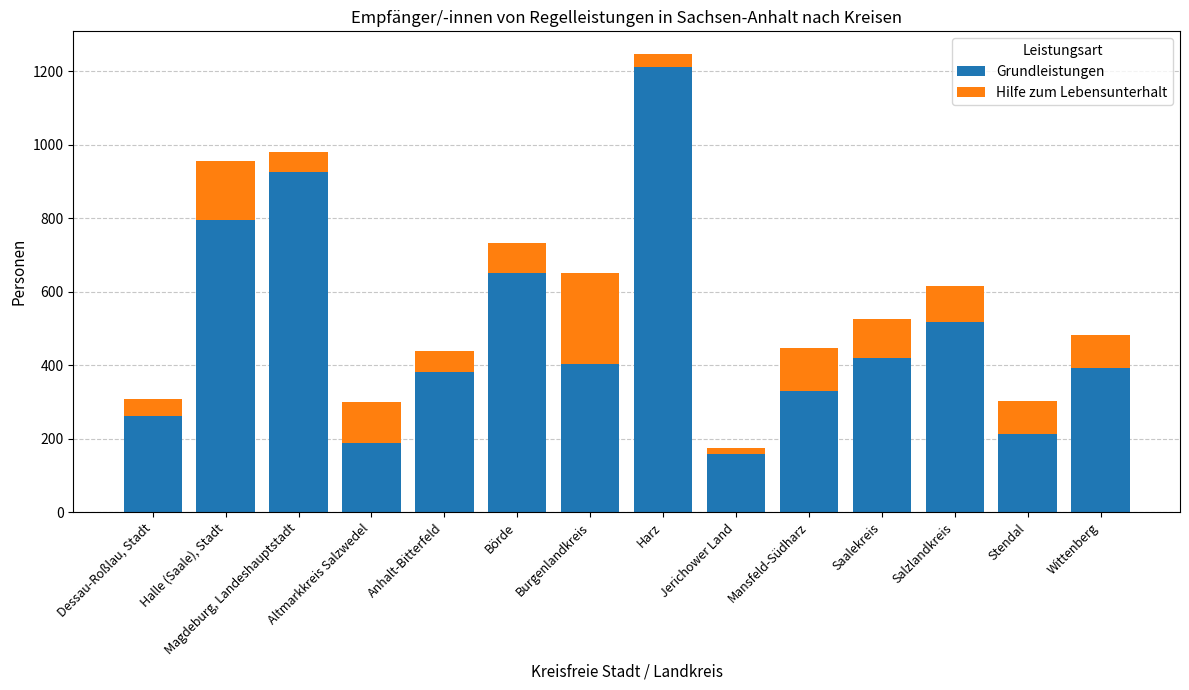

Where is Grundleistungen nearest to the value 684?

Börde